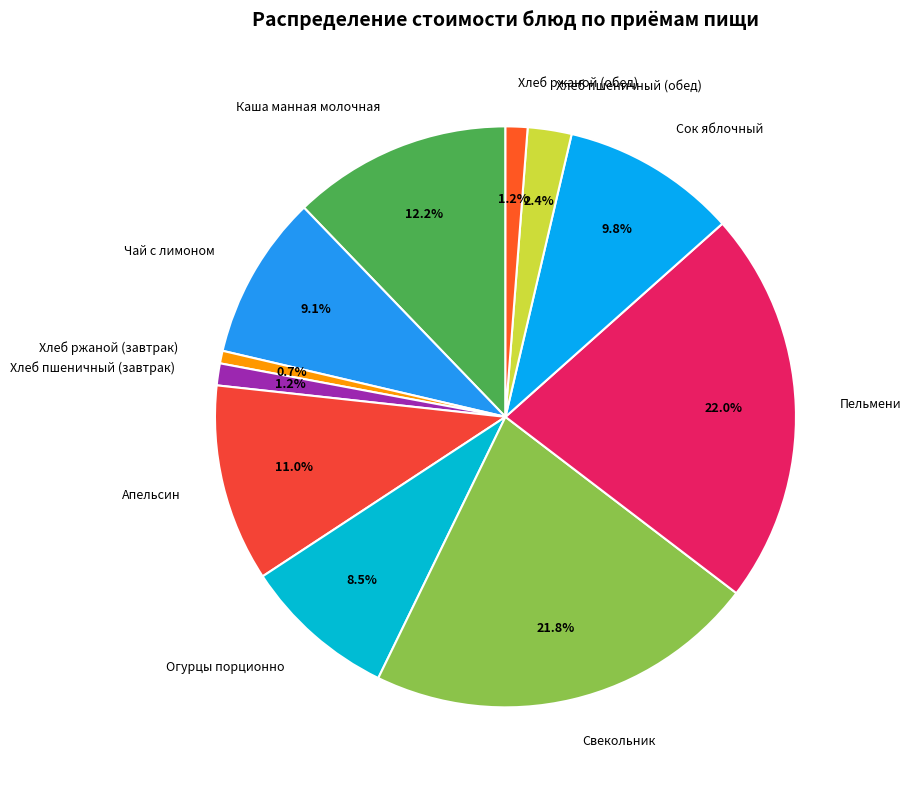

To the nearest percent, what is the combined percentage of Хлеб ржаной (обед) and Огурцы порционно?

10%